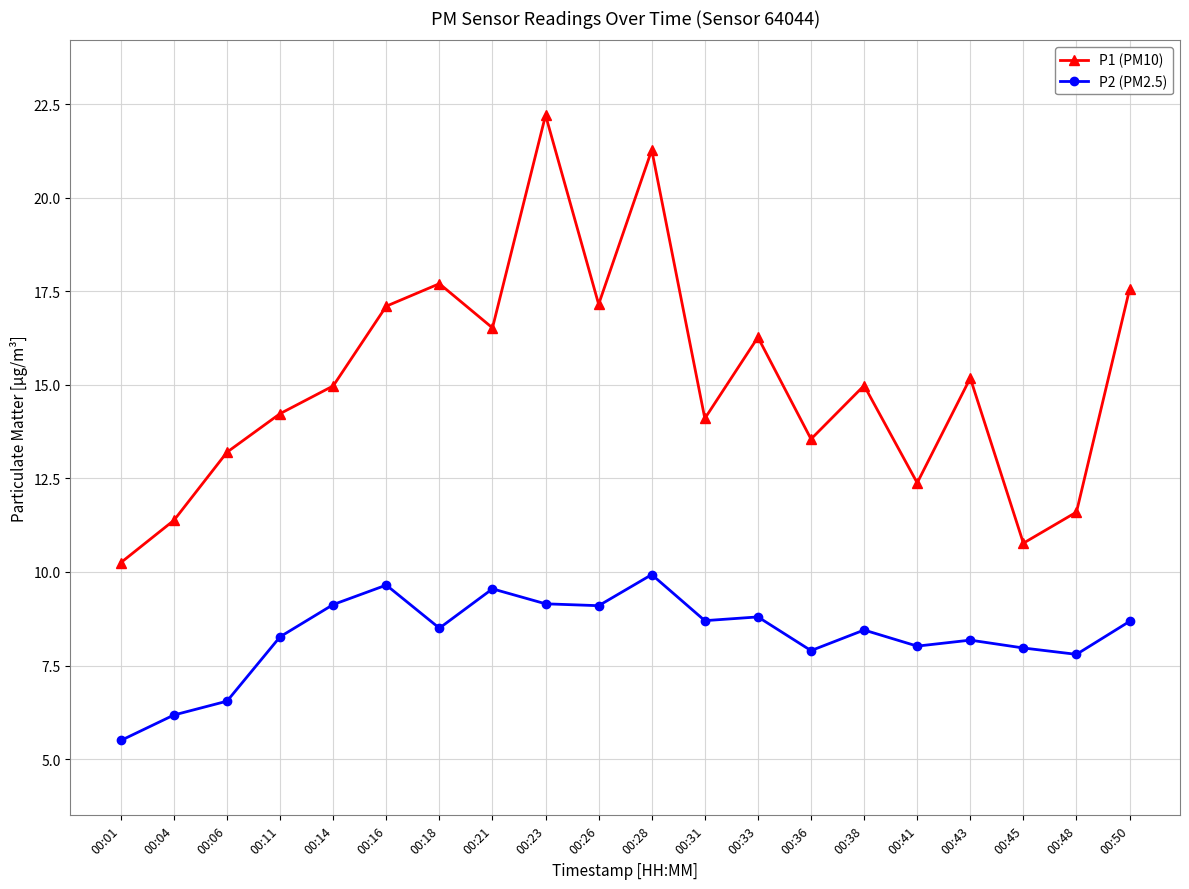

How many lines are shown in the chart?

2